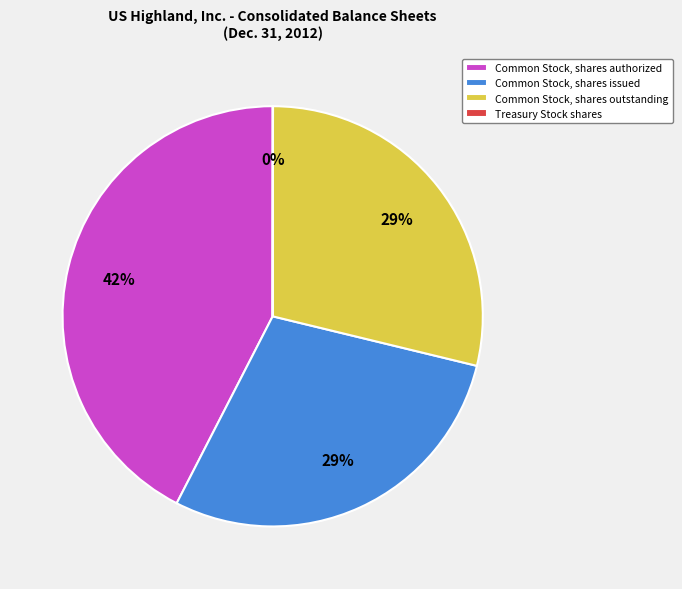

What is the largest slice in the pie chart?

Common Stock, shares authorized